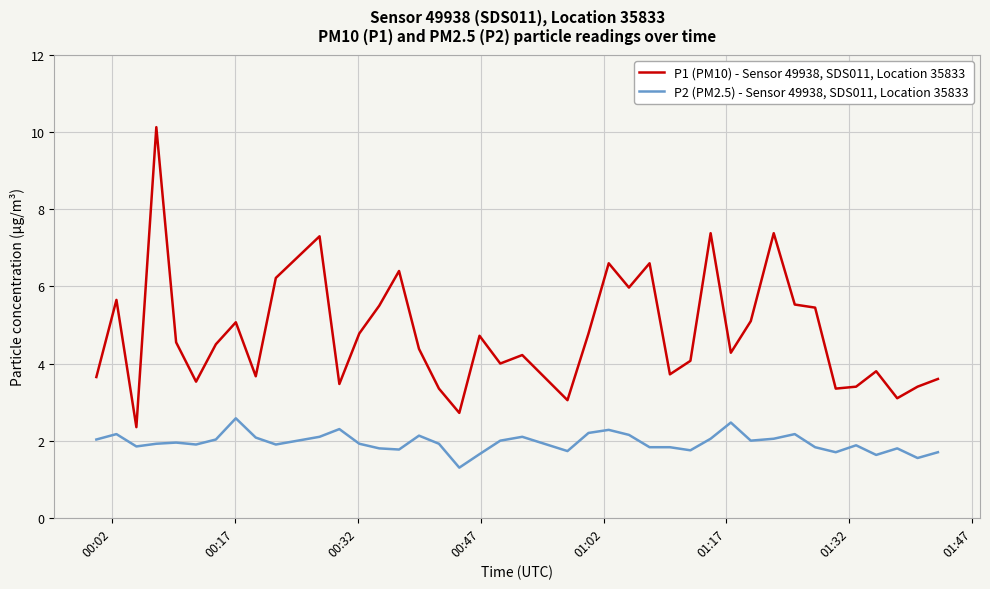

Which series has the widest spread of values?

P1 (PM10) - Sensor 49938, SDS011, Location 35833